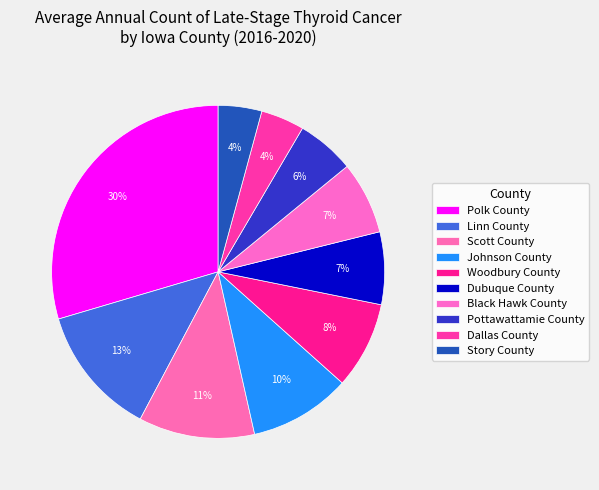

True or false: Pottawattamie County accounts for 20% of the total.

False